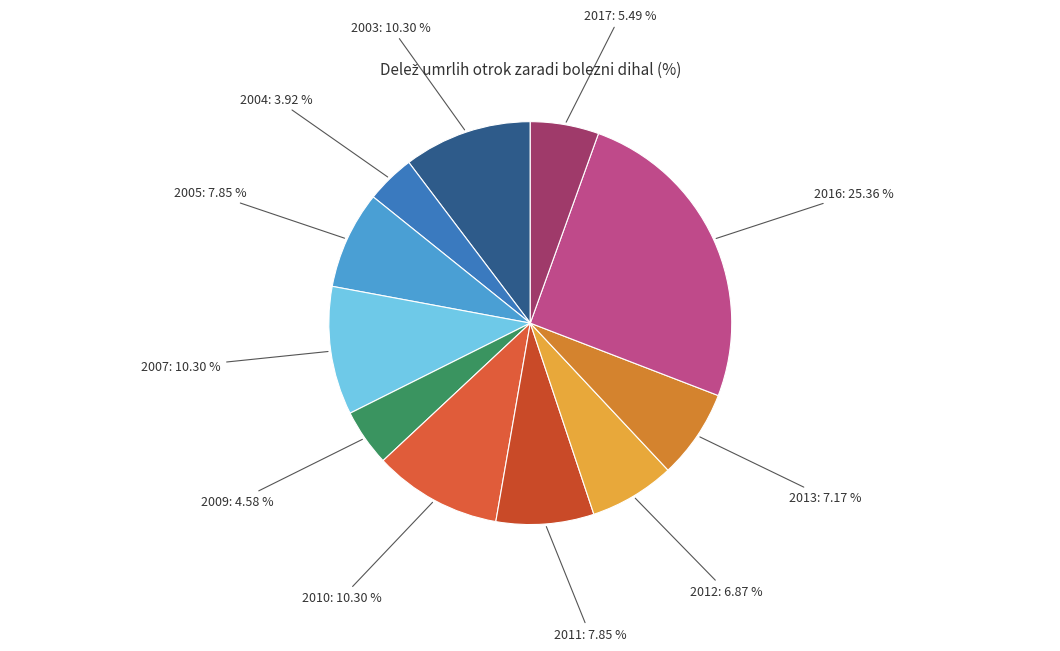

To the nearest percent, what is the average slice percentage?

9%